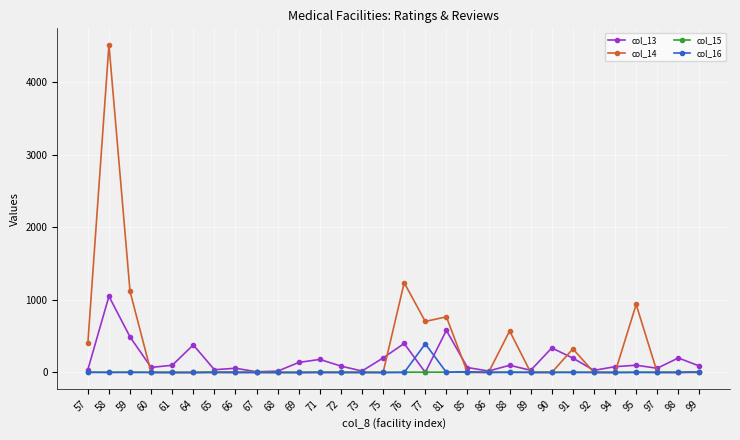

What is the value of the col_13 point at the 15th from the left?

200.0